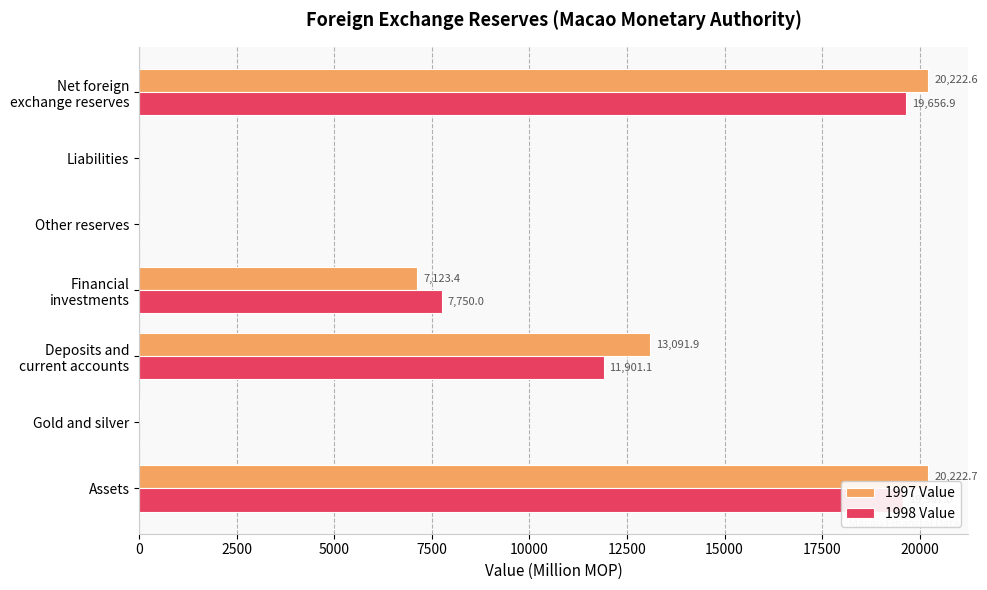

What is the highest value of the 1998 Value series?

19656.9